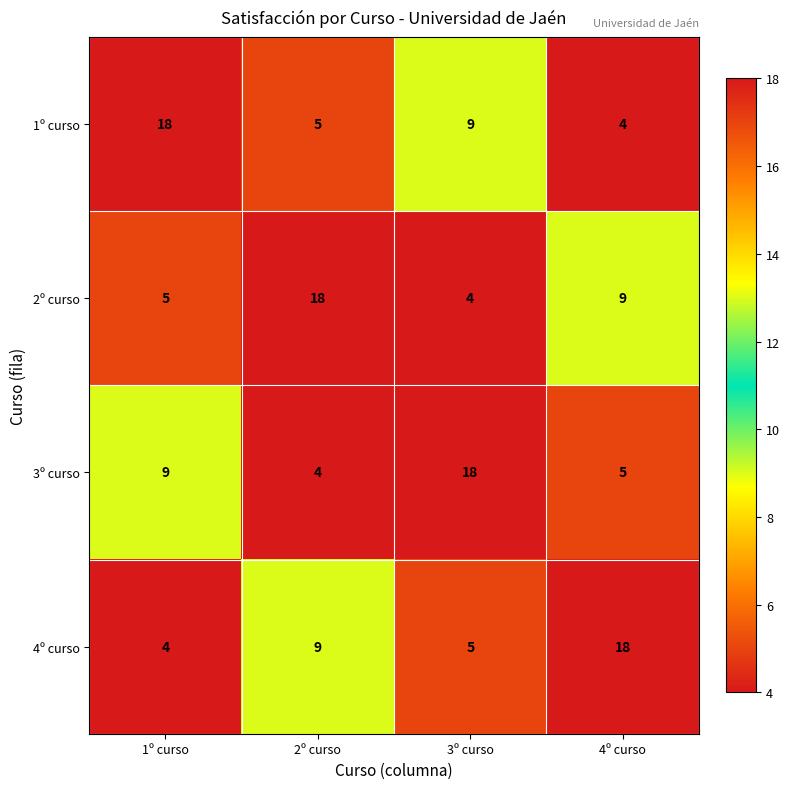

Reading left to right, transcribe all the data shown in this chart.

1º curso: 18	5	9	4
2º curso: 5	18	4	9
3º curso: 9	4	18	5
4º curso: 4	9	5	18